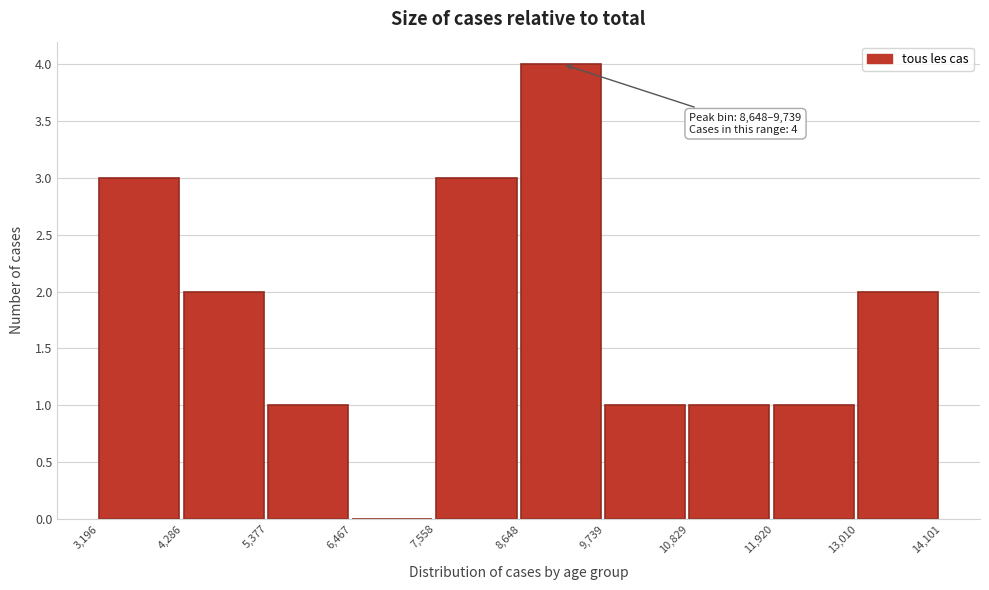

Over which range of the x-axis is the bar tallest?

8,648 to 9,739